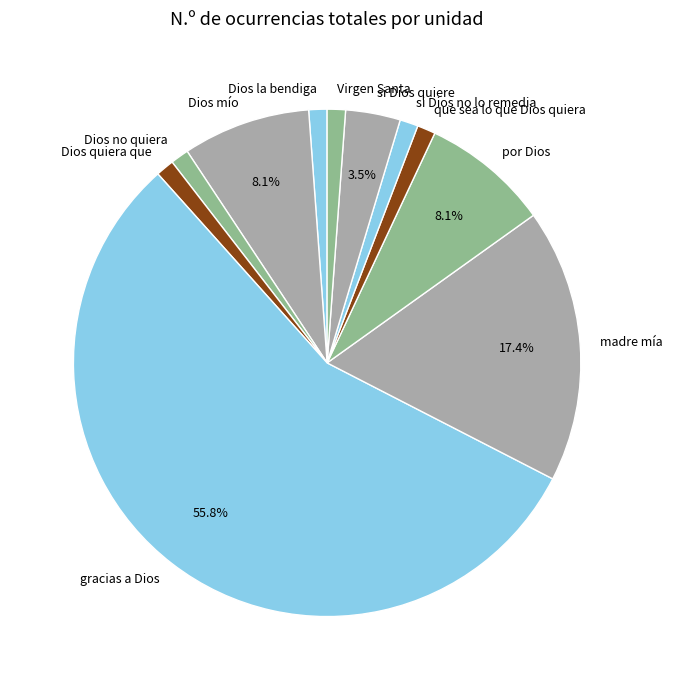

To the nearest percent, what percentage of the pie is Dios la bendiga?

1%